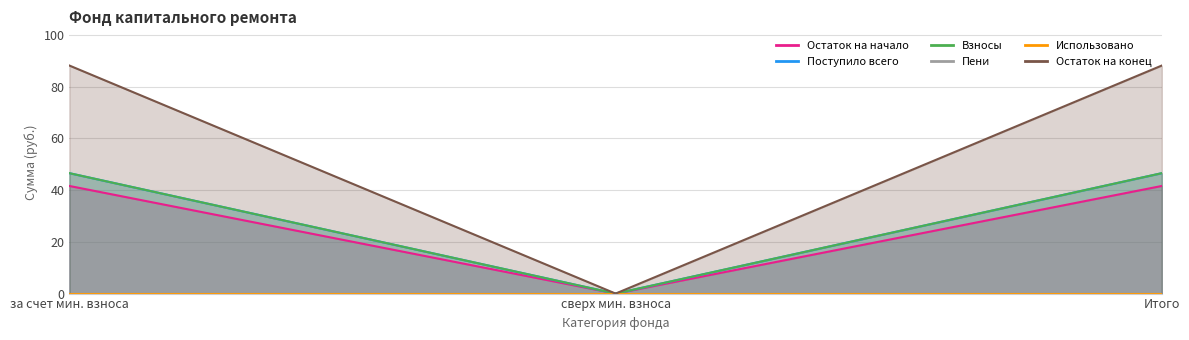

What is the approximate value of Поступило всего at Итого?

46.6